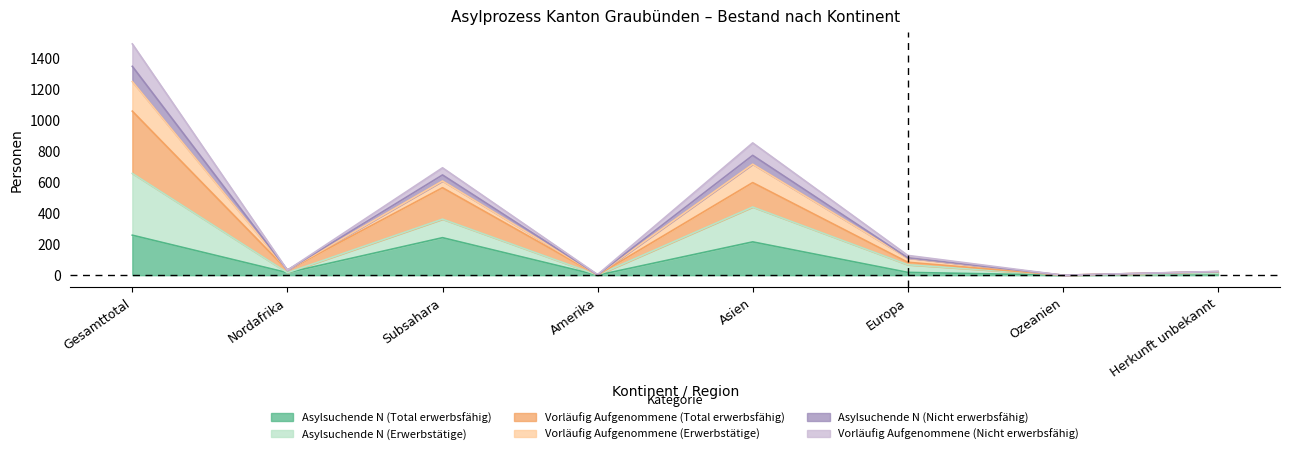

Which series has the largest total across all categories?

Vorläufig Aufgenommene (Total erwerbsfähig)